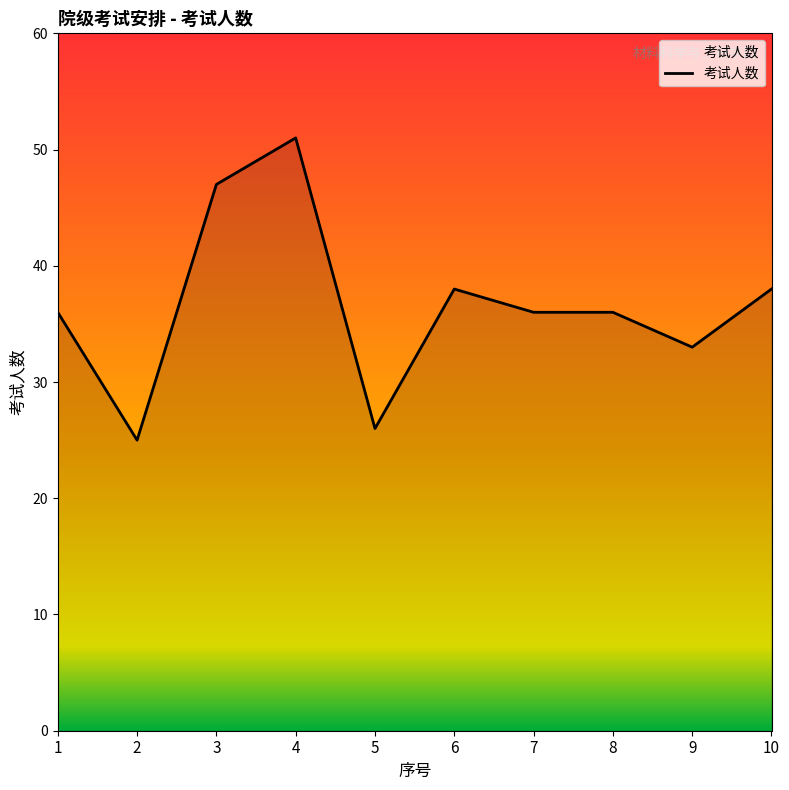

At which category does the data reach its first local peak?

4